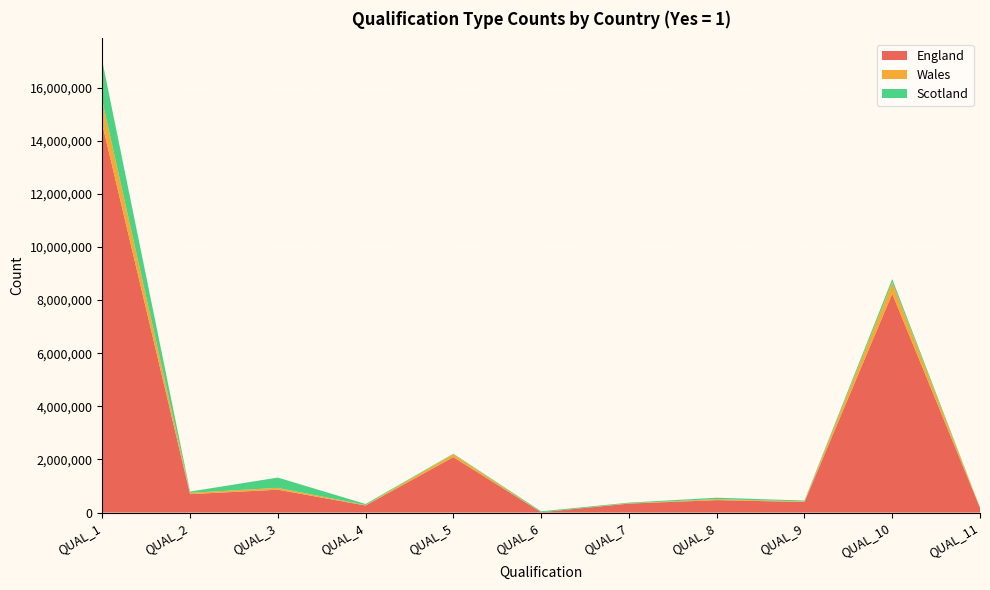

Reading left to right, what are all the values shown in this chart?

England: 14620124	694383	861777	266675	2090675	12548	339089	469703	399175	8241473	178794
Wales: 876941	49798	68767	17965	106702	0	10746	35502	22097	422348	7533
Scotland: 1506294	46790	388515	38904	19690	35870	24885	55120	32906	129202	7105